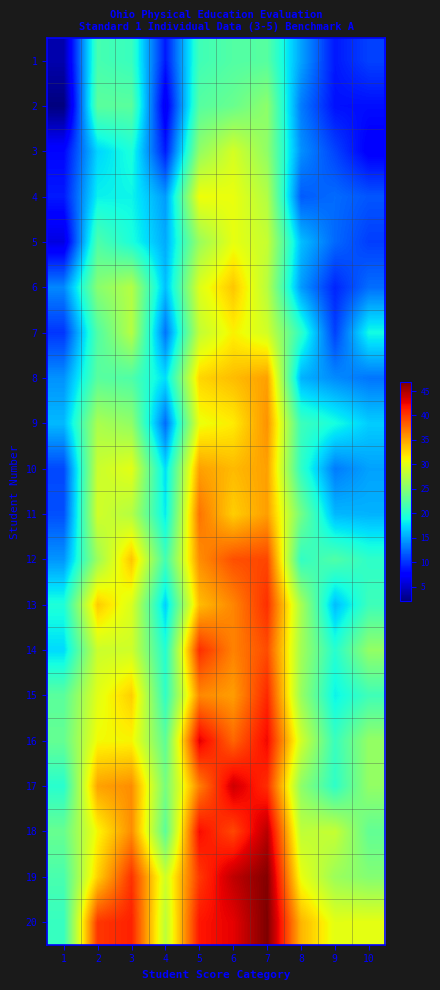

Reading left to right, extract all data points from this chart.

1: 1=4.0	2=21.6	3=20.9	4=8.8	5=21.2	6=22.2	7=22.5	8=14.9	9=8.8	10=10.7
2: 1=2.2	2=22.8	3=22.7	4=6.7	5=22.5	6=23.5	7=25.4	8=13.2	9=8.5	10=8.3
3: 1=7.9	2=17.1	3=19.3	4=8.9	5=25.6	6=29.3	7=25.6	8=14.1	9=10.7	10=7.4
4: 1=8.9	2=18.4	3=18.5	4=14.6	5=30.7	6=30.5	7=27.4	8=11.8	9=12.5	10=11.5
5: 1=6.0	2=22.0	3=19.3	4=15.3	5=26.1	6=30.3	7=28.5	8=16.2	9=12.4	10=10.5
6: 1=13.8	2=25.2	3=27.5	4=16.2	5=29.8	6=33.4	7=27.7	8=14.6	9=9.4	10=12.6
7: 1=10.1	2=22.2	3=27.6	4=12.9	5=28.2	6=31.3	7=29.1	8=20.4	9=10.6	10=18.9
8: 1=14.2	2=22.6	3=22.0	4=17.5	5=32.7	6=33.8	7=35.2	8=15.6	9=13.9	10=12.9
9: 1=15.9	2=27.0	3=25.6	4=12.5	5=30.5	6=31.6	7=35.8	8=21.1	9=19.1	10=16.8
10: 1=11.0	2=28.7	3=30.1	4=17.5	5=35.2	6=34.0	7=35.2	8=20.4	9=13.2	10=14.9
11: 1=11.3	2=29.1	3=27.5	4=18.1	5=37.3	6=33.0	7=35.3	8=24.0	9=15.8	10=15.6
12: 1=14.3	2=26.3	3=33.4	4=21.5	5=36.1	6=39.0	7=39.4	8=20.5	9=22.1	10=20.3
13: 1=19.5	2=33.2	3=29.5	4=16.9	5=33.8	6=36.4	7=40.5	8=26.9	9=16.1	10=21.1
14: 1=17.3	2=28.8	3=29.0	4=19.7	5=40.5	6=36.6	7=39.2	8=26.6	9=19.9	10=25.8
15: 1=22.7	2=30.0	3=33.0	4=20.4	5=36.3	6=35.3	7=40.9	8=26.0	9=18.4	10=21.2
16: 1=23.3	2=30.9	3=31.2	4=22.9	5=42.9	6=37.9	7=42.4	8=29.1	9=20.9	10=25.8
17: 1=19.9	2=35.1	3=36.1	4=24.3	5=36.7	6=43.7	7=40.6	8=25.5	9=20.3	10=25.7
18: 1=23.4	2=31.1	3=36.1	4=22.8	5=42.2	6=39.4	7=44.5	8=28.1	9=28.5	10=23.1
19: 1=21.7	2=32.9	3=40.4	4=29.0	5=40.1	6=44.3	7=46.5	8=30.4	9=26.2	10=24.9
20: 1=20.7	2=40.2	3=41.2	4=28.1	5=41.7	6=42.8	7=46.8	8=34.2	9=30.1	10=30.2